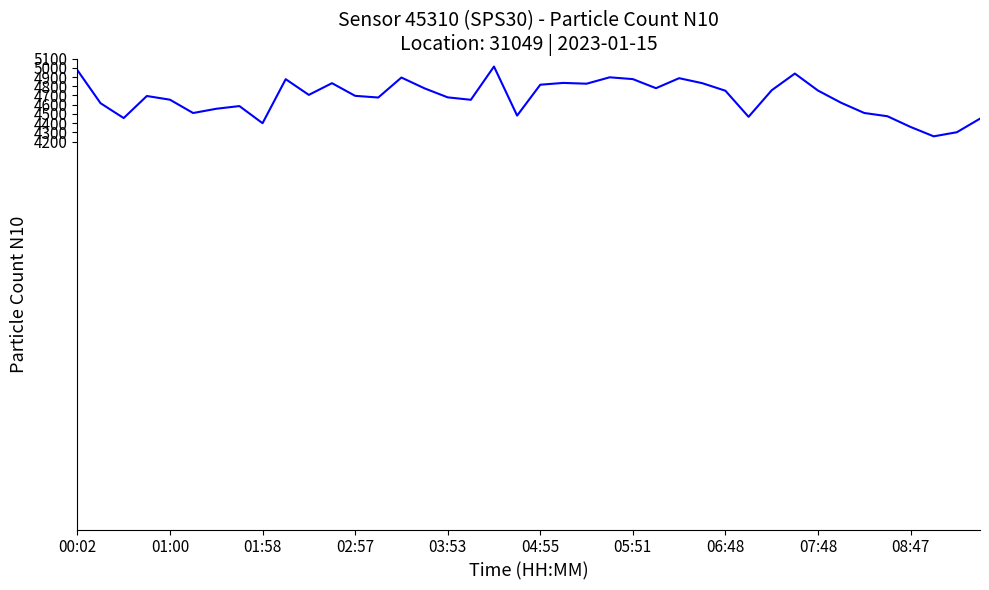

What is the maximum value shown in the chart?

5013.3